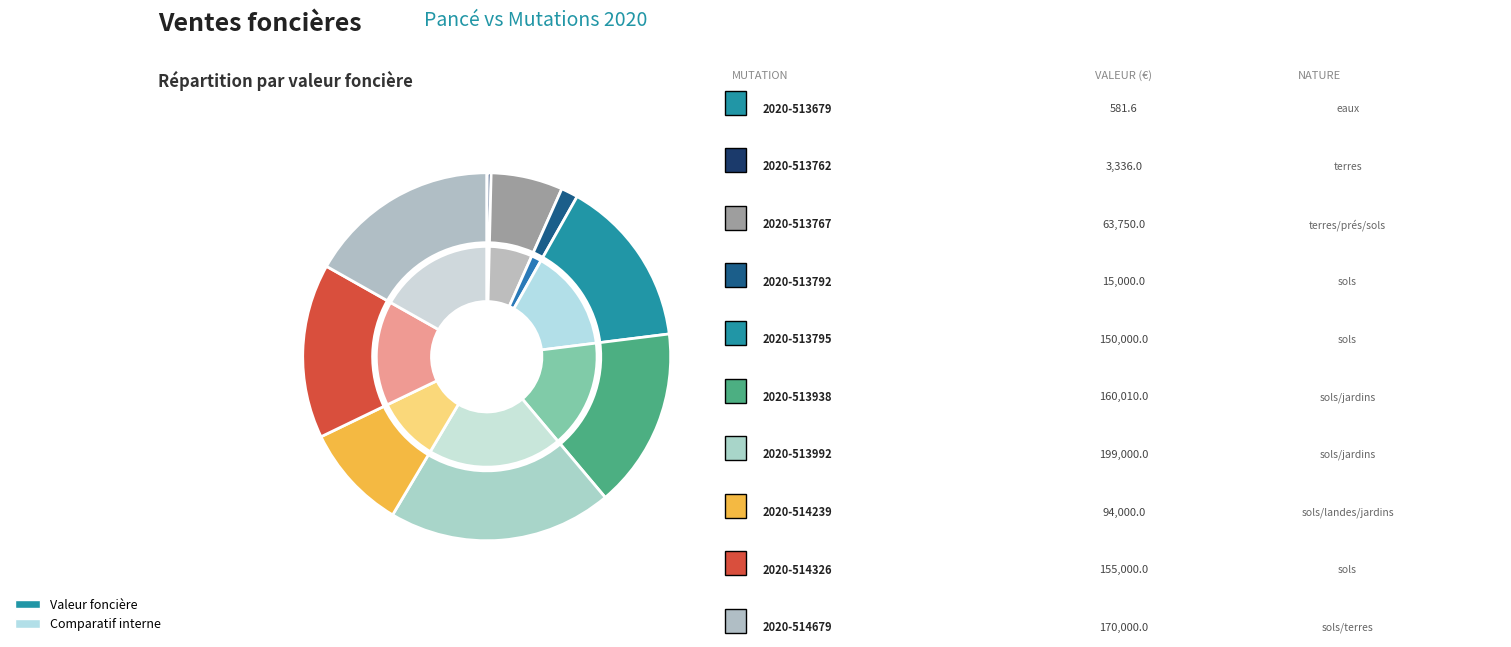

Which category has the biggest portion of the pie?

2020-513992